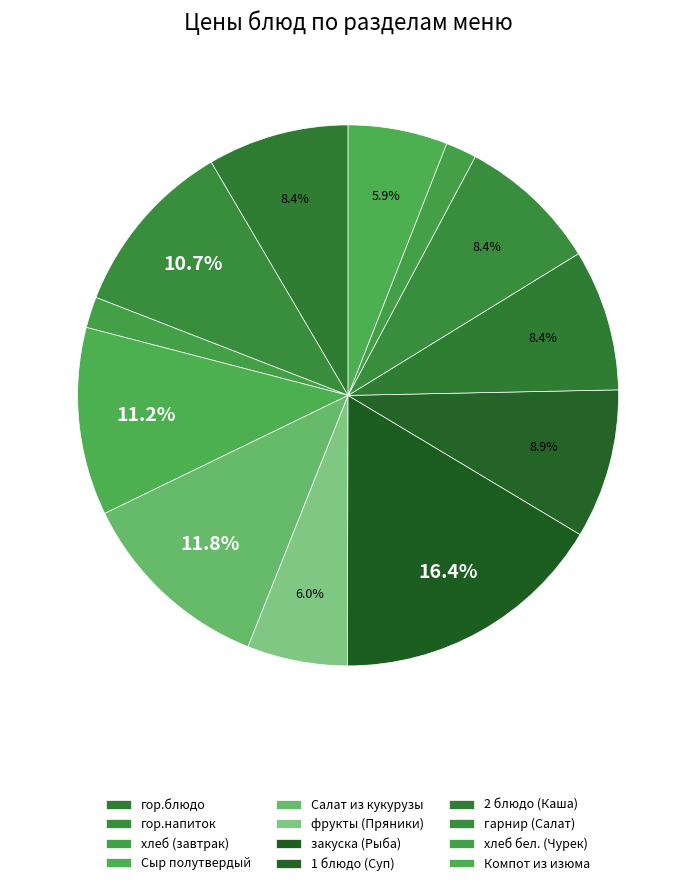

How many segments does this pie chart have?

12